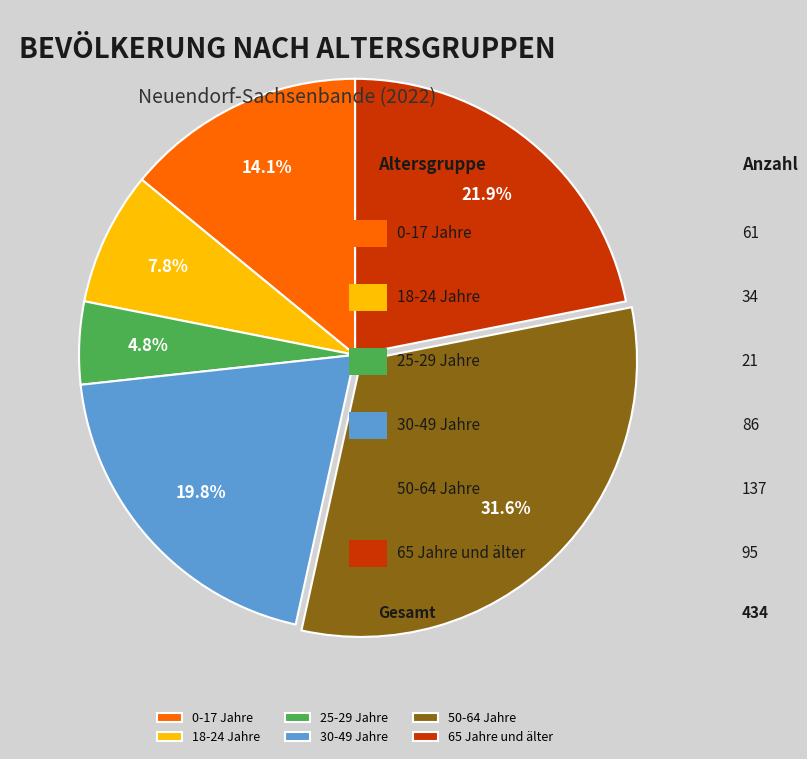

Count the number of slices in the pie.

6